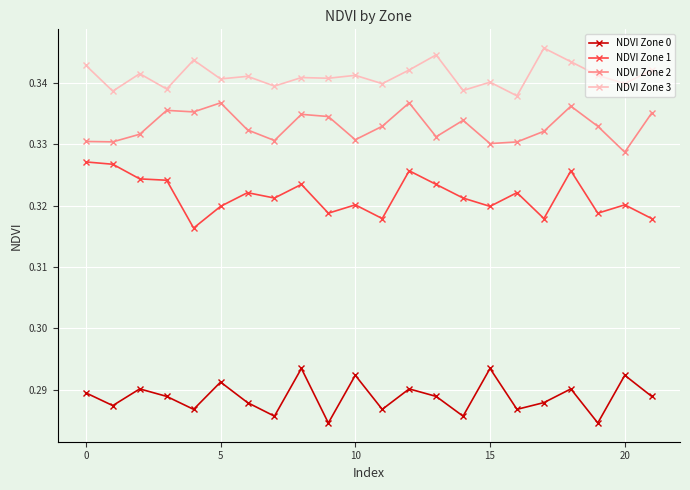

What is the sum of all NDVI Zone 3 values?

7.5